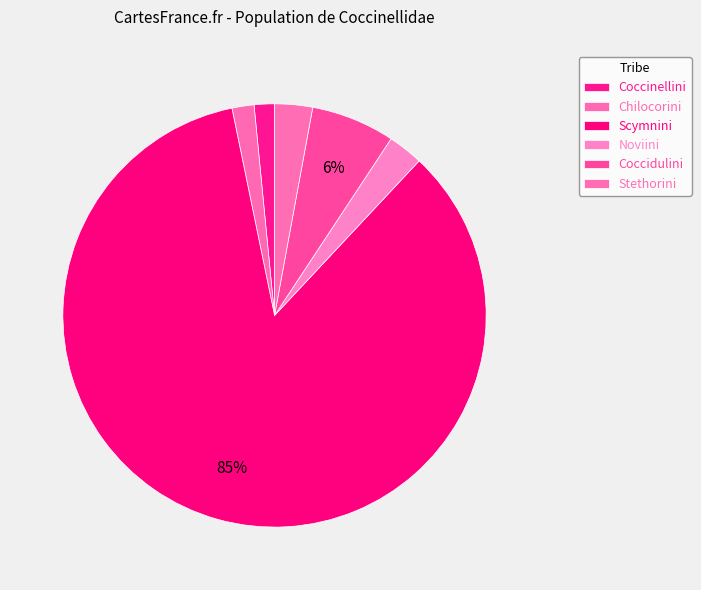

How many segments does this pie chart have?

6